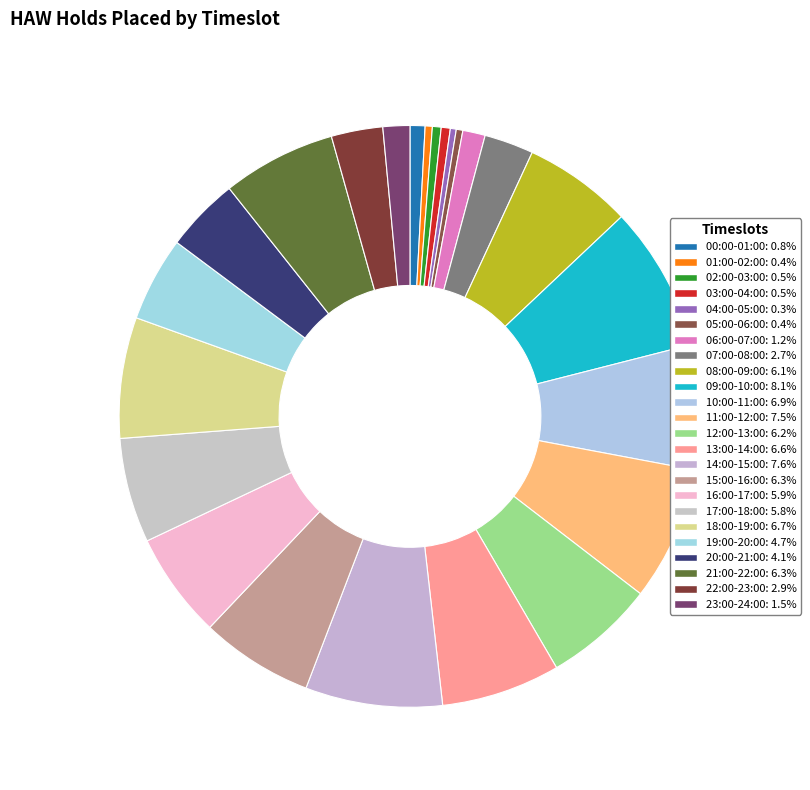

What is the change in value from 05:00-06:00 to 15:00-16:00?

+340